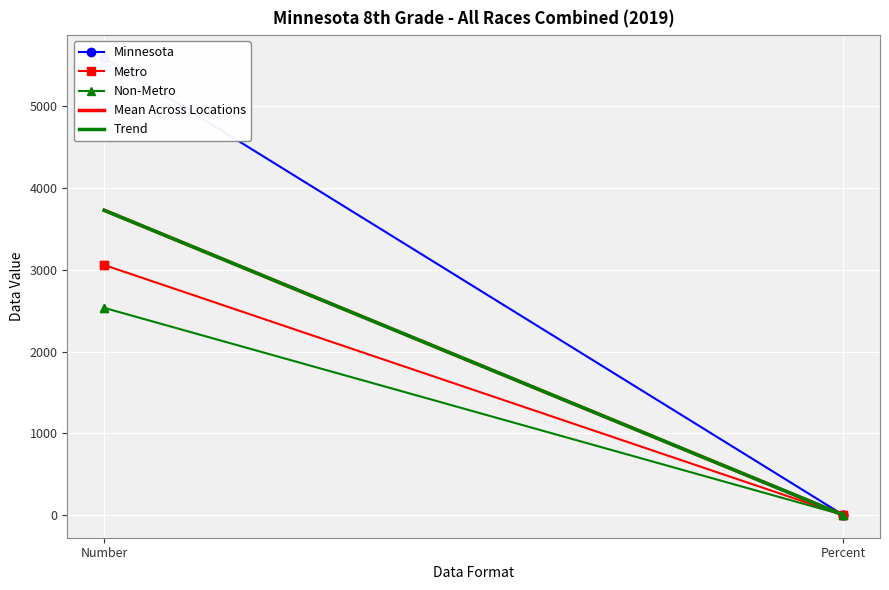

The Trend series shows 1724.7 at Number. True or false?

False